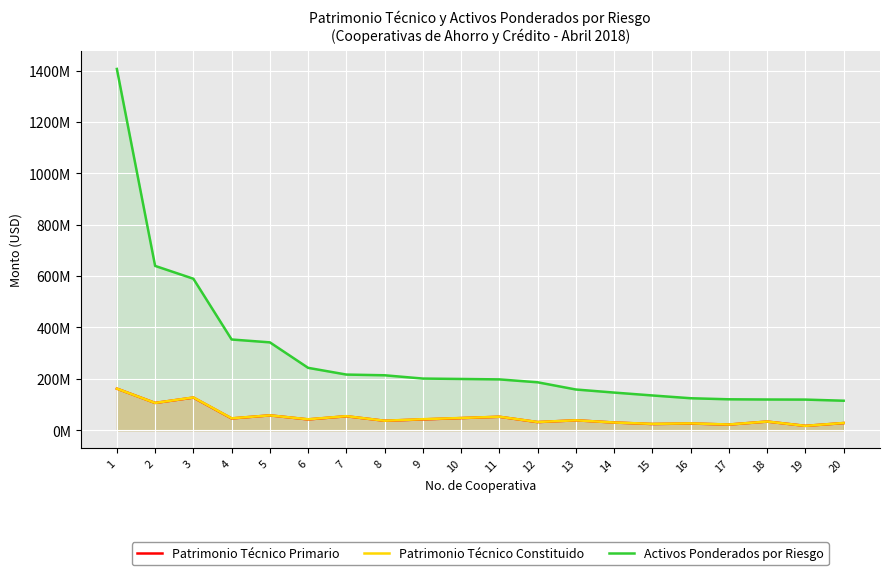

What is the sum of all Activos Ponderados por Riesgo values?

5828572312.6